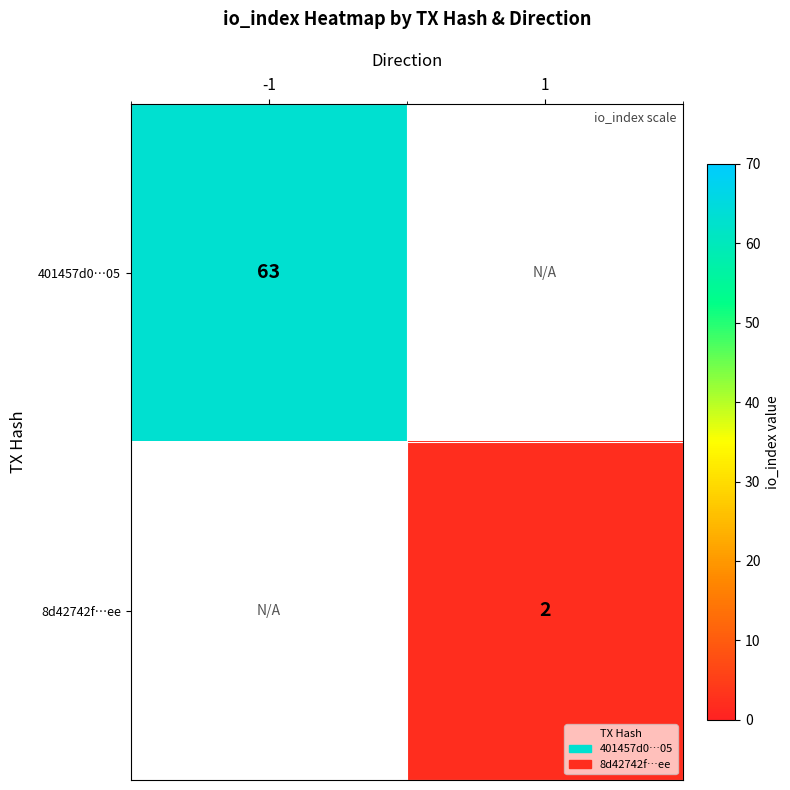

True or false: 8d42742f…ee has a value of 1 at 1.

False